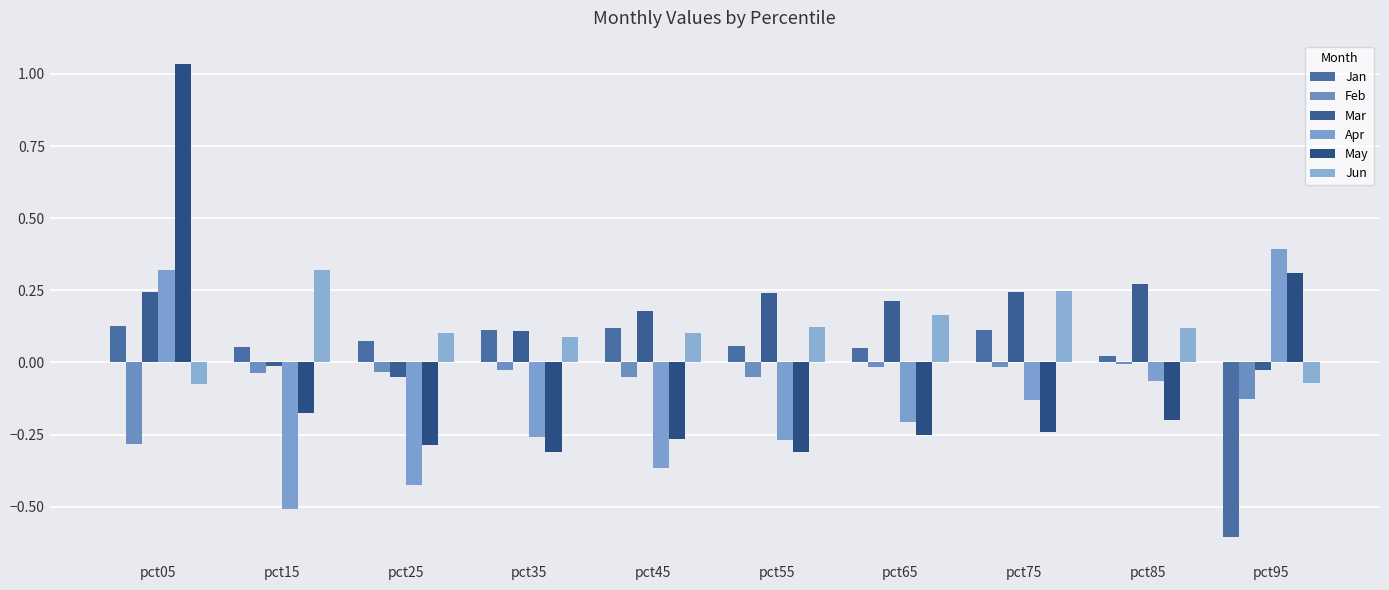

Which category has the highest value in the Jun series?

pct15